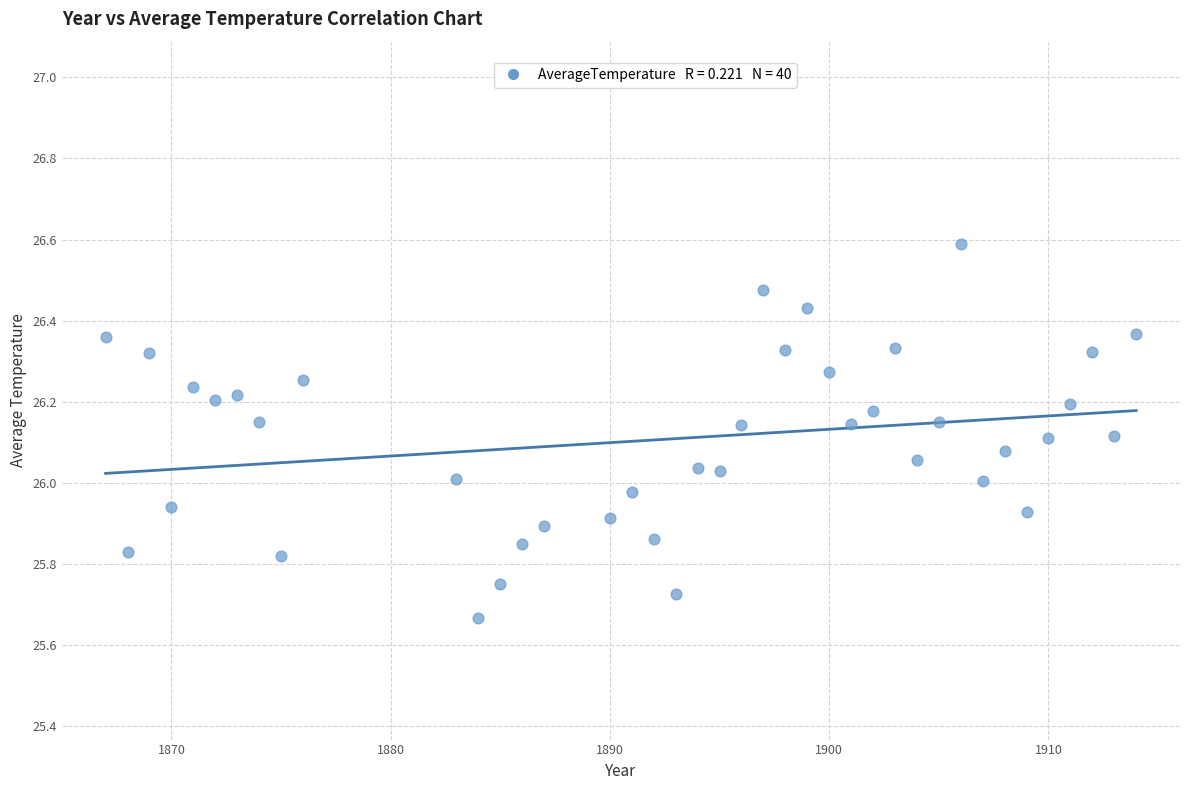

What is the range of Y values (max minus min)?

0.9